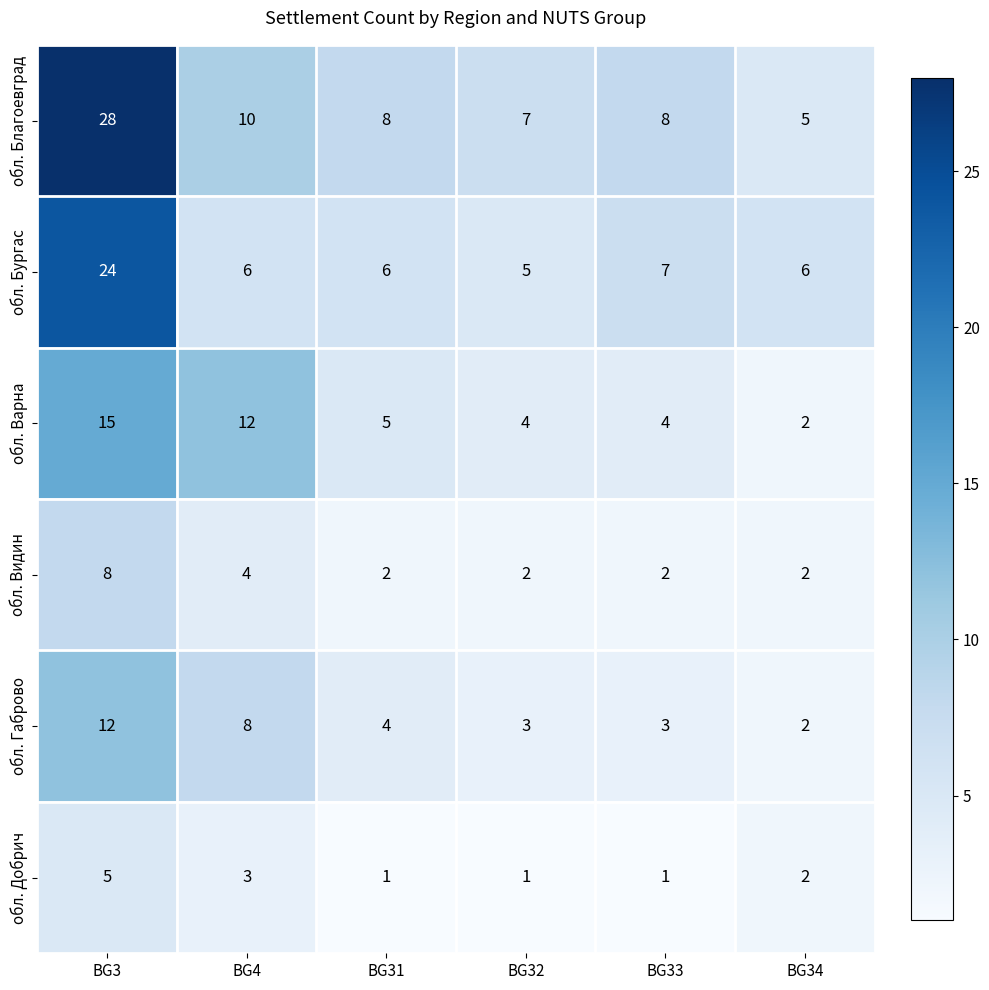

What is the total value across all series at BG32?

22